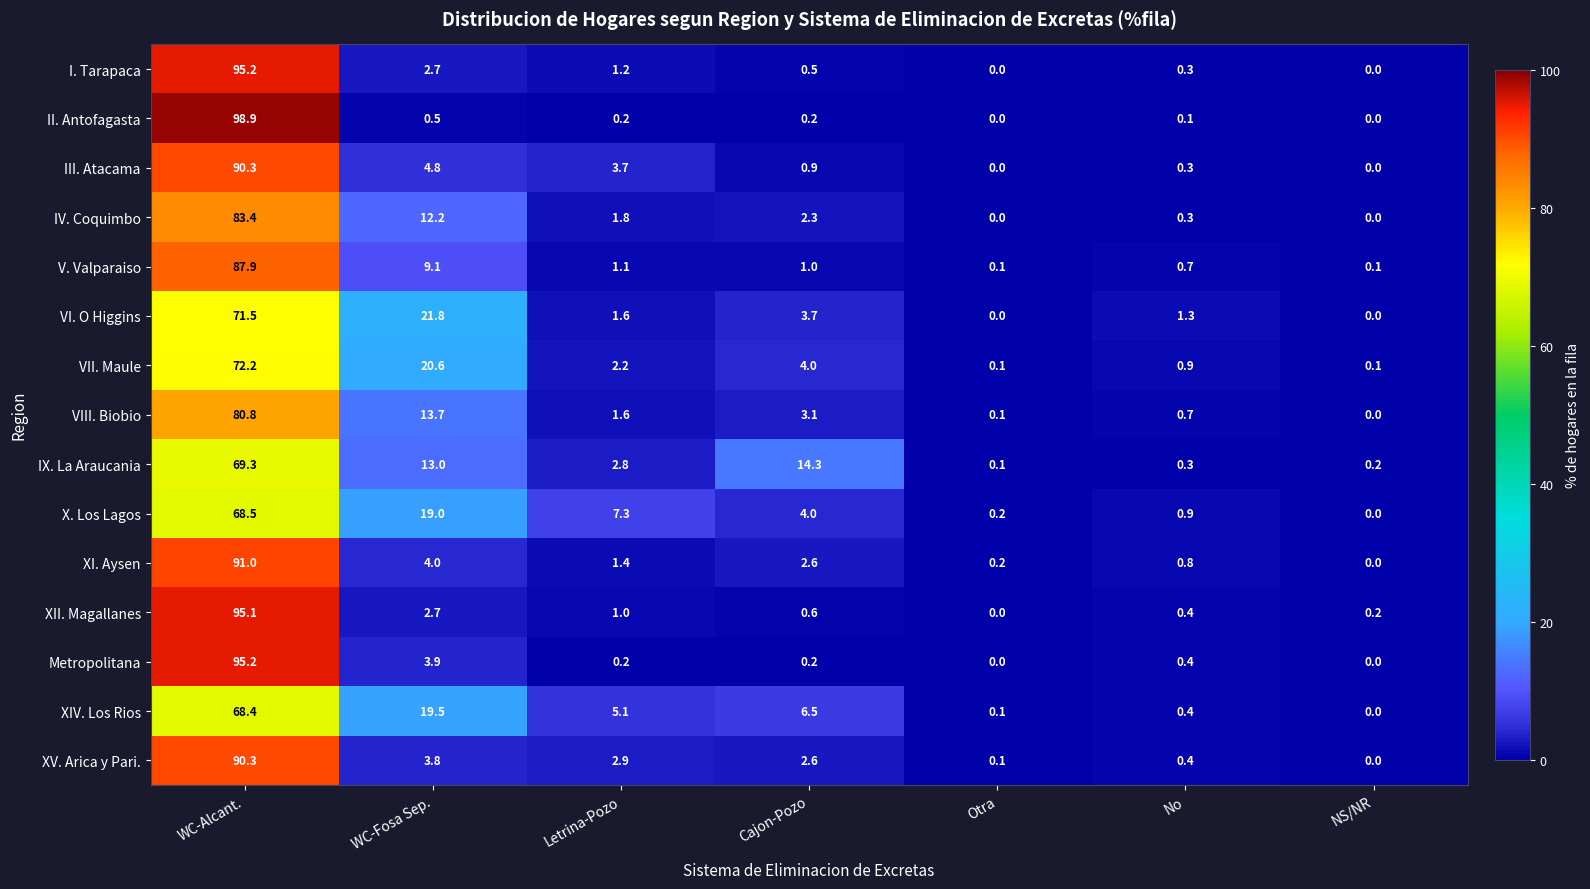

What is the difference between the highest and lowest values at WC-Alcant.?

30.5